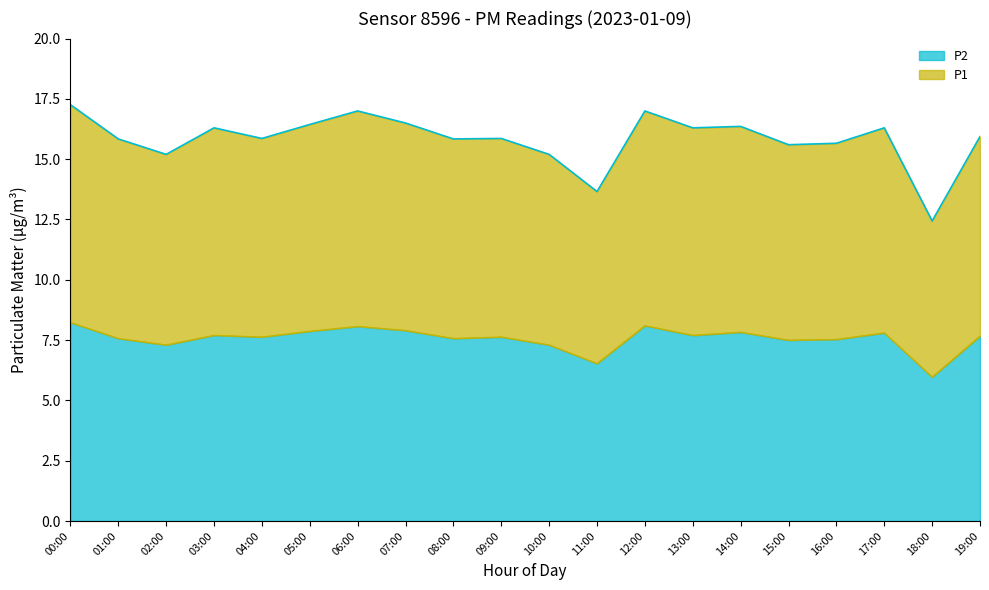

True or false: P1 and P2 intersect in this chart.

False